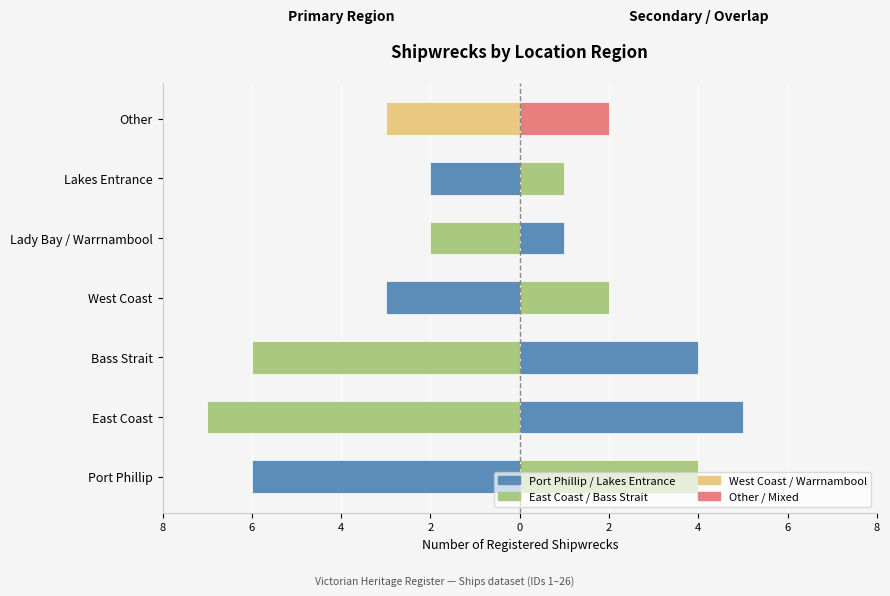

How many values in the Registered (primary) series exceed -3?

2